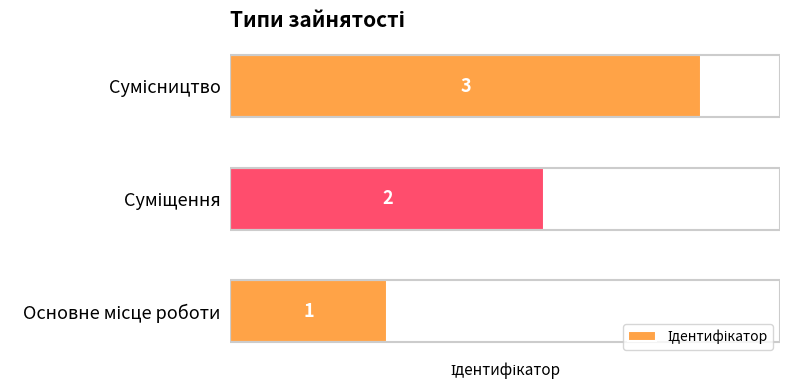

How many values are between 1 and 3?

3